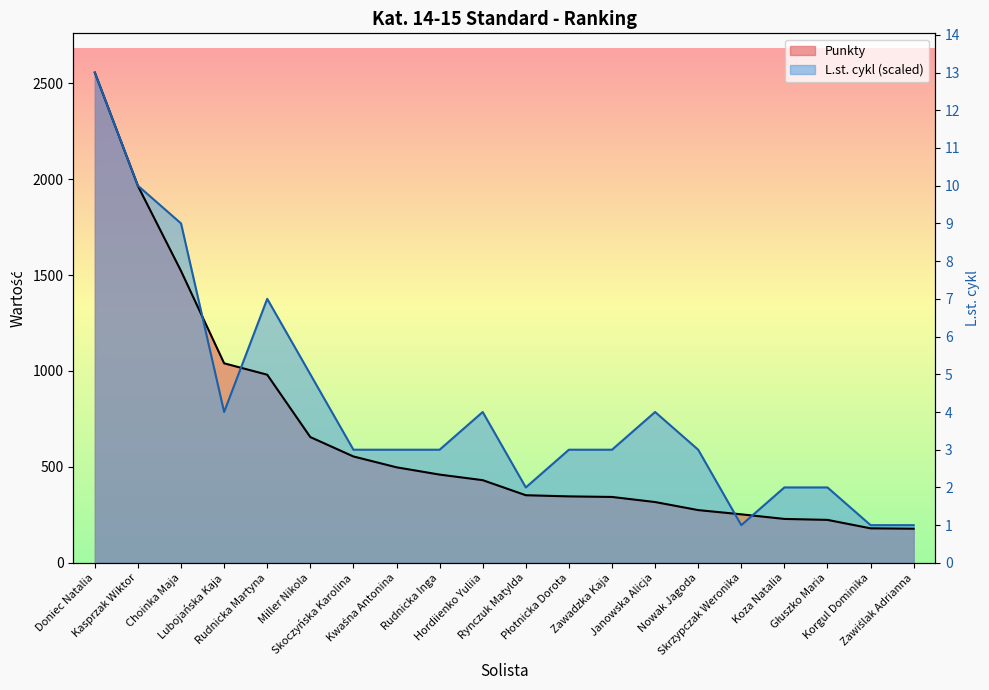

At which label does Punkty reach its peak?

Doniec Natalia